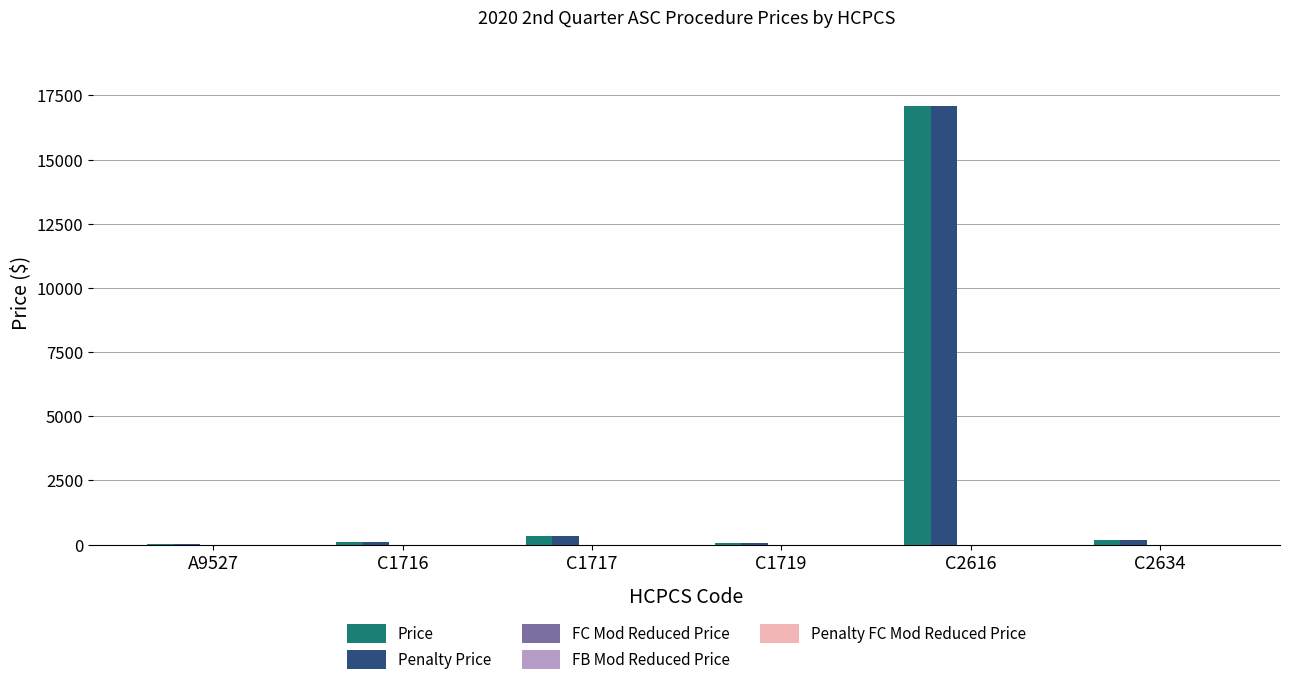

Is it true that Price equals 116.5 at C1716?

True